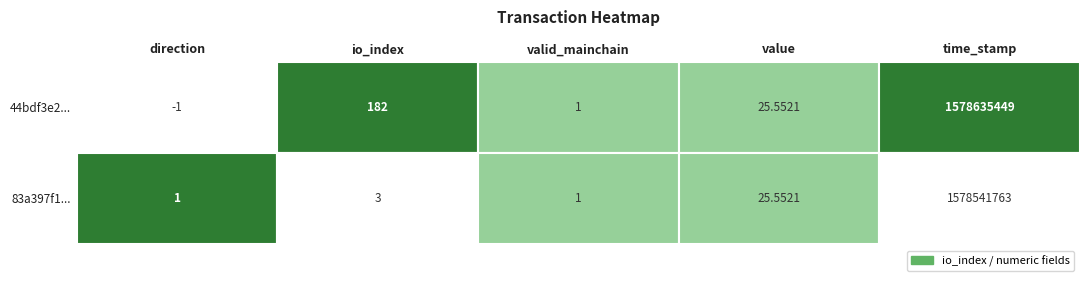

Which category has the lowest value in the 44bdf3e26bbf91d17330bf39bdba4e0eb273959 series?

direction